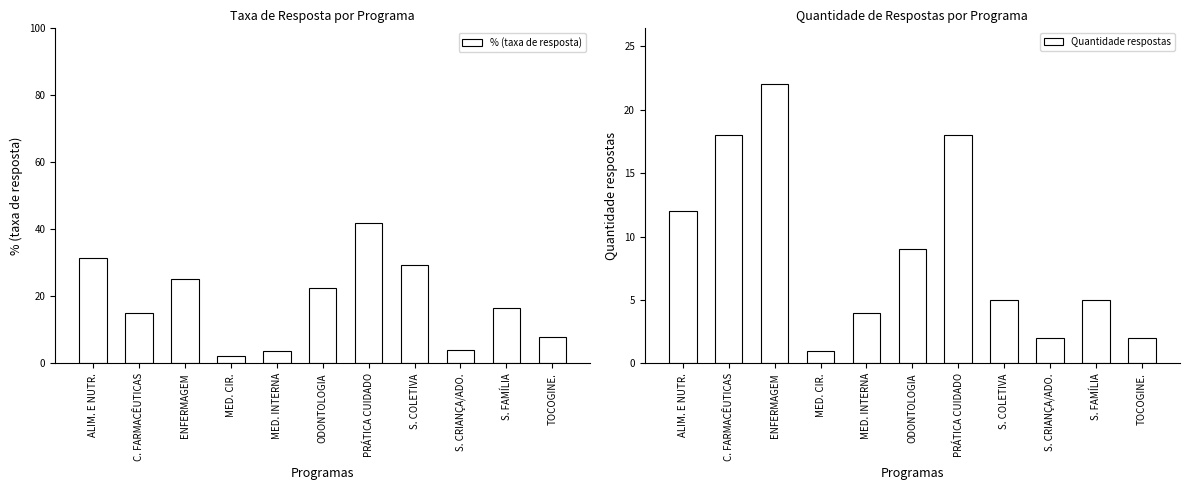

What is the sum of all Quantidade respostas values?

98